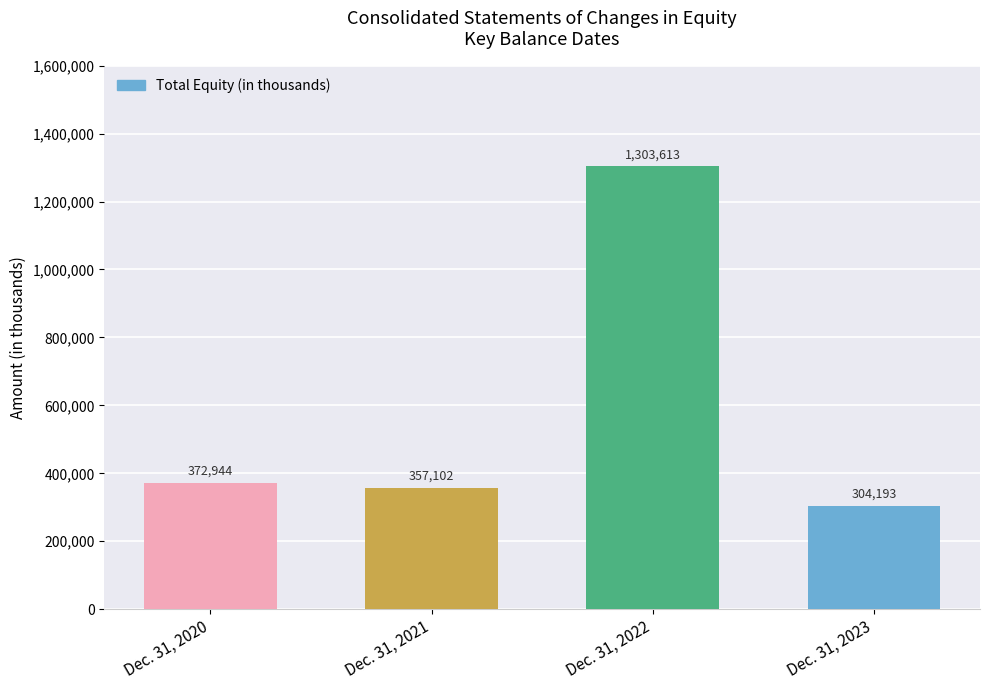

What is the approximate value at Dec. 31, 2022, to the nearest 10?

1303610